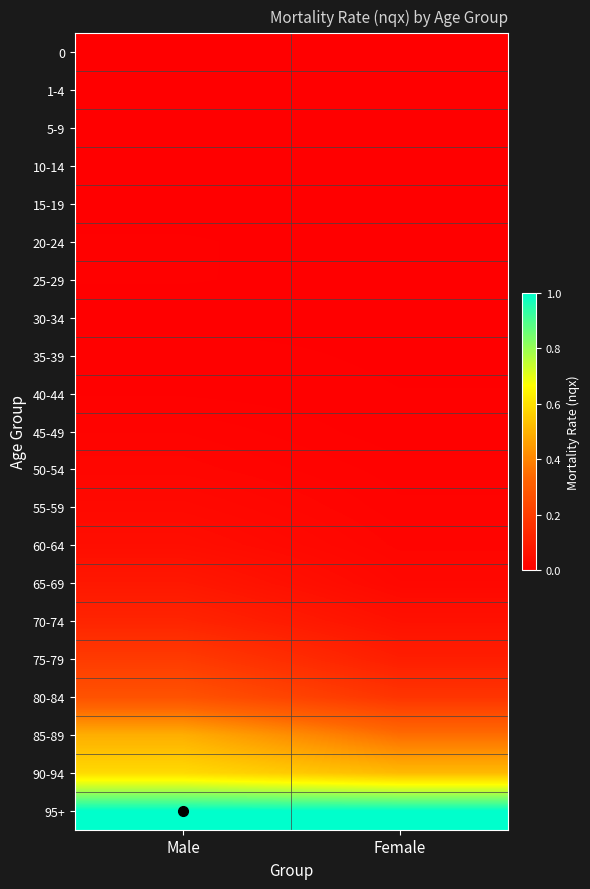

Rank the series by their maximum value, from highest to lowest.

95+, 90-94, 85-89, 80-84, 75-79, 70-74, 65-69, 60-64, 55-59, 50-54, 45-49, 40-44, 35-39, 20-24, 25-29, 30-34, 0, 1-4, 15-19, 5-9, 10-14